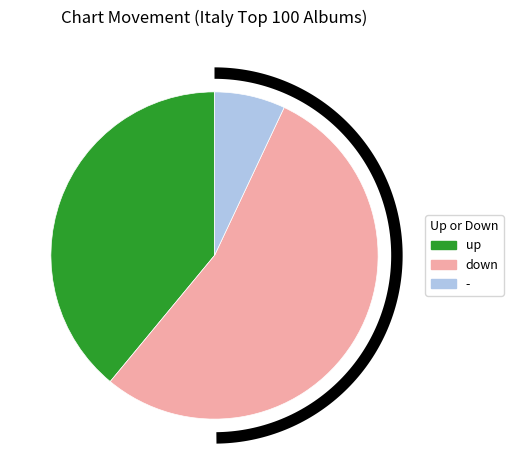

Which slice represents more than half of the pie?

down